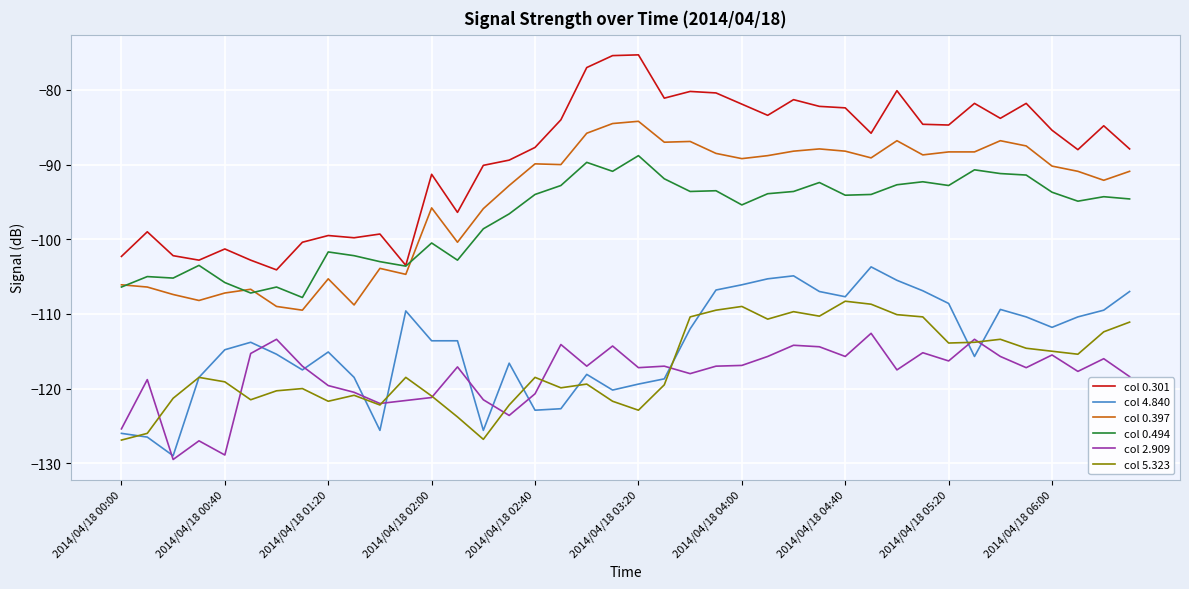

Which series has the largest range (max minus min)?

col 0.301